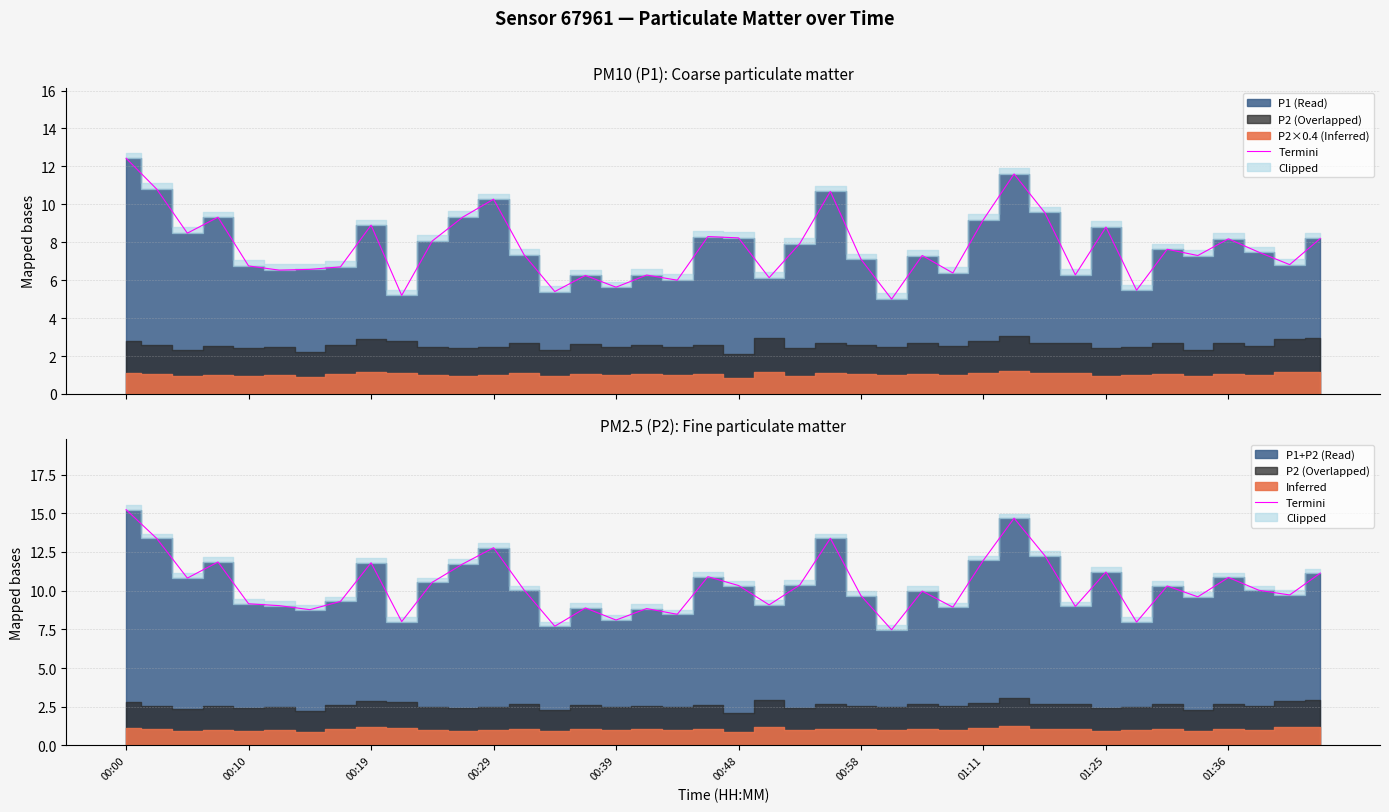

How many lines are shown in the chart?

1